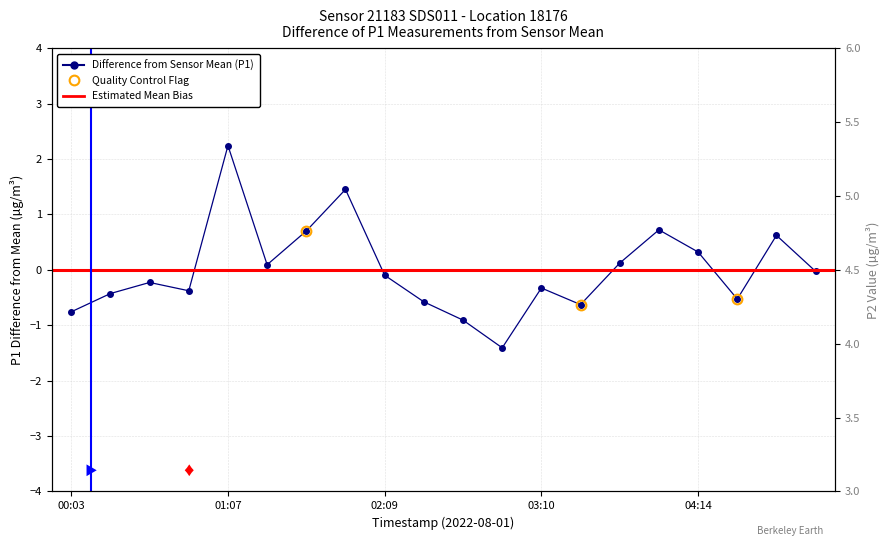

What position from the left is 03:10?

13